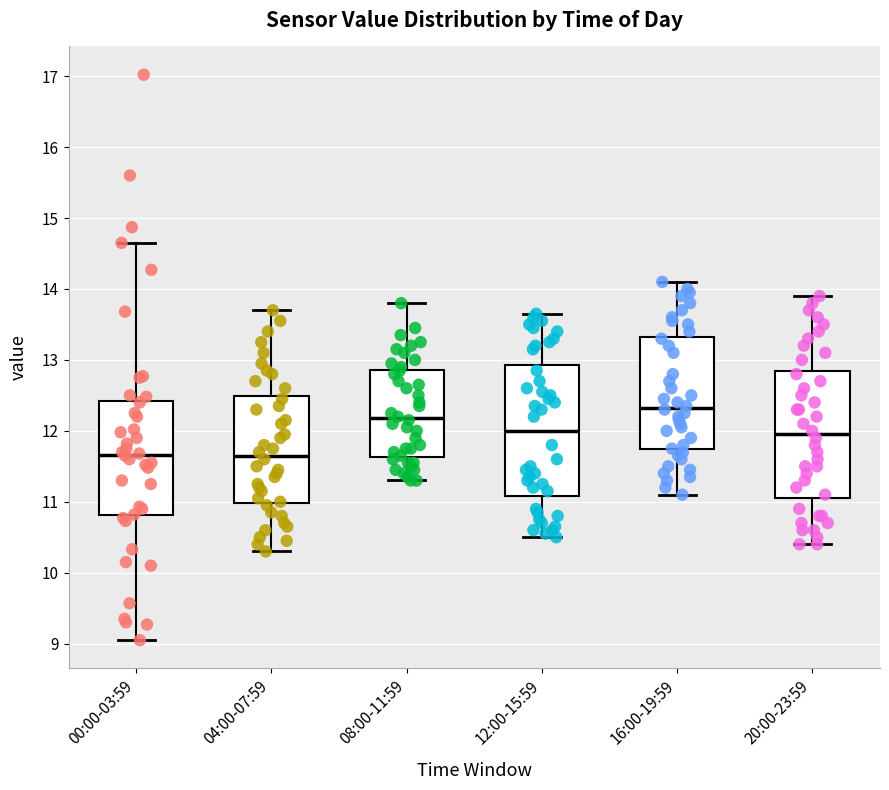

Where does the median line of the box for 04:00-07:59 sit on the y-axis? The values are not printed on the chart, so give them approximately, as read against the axis.

11.7